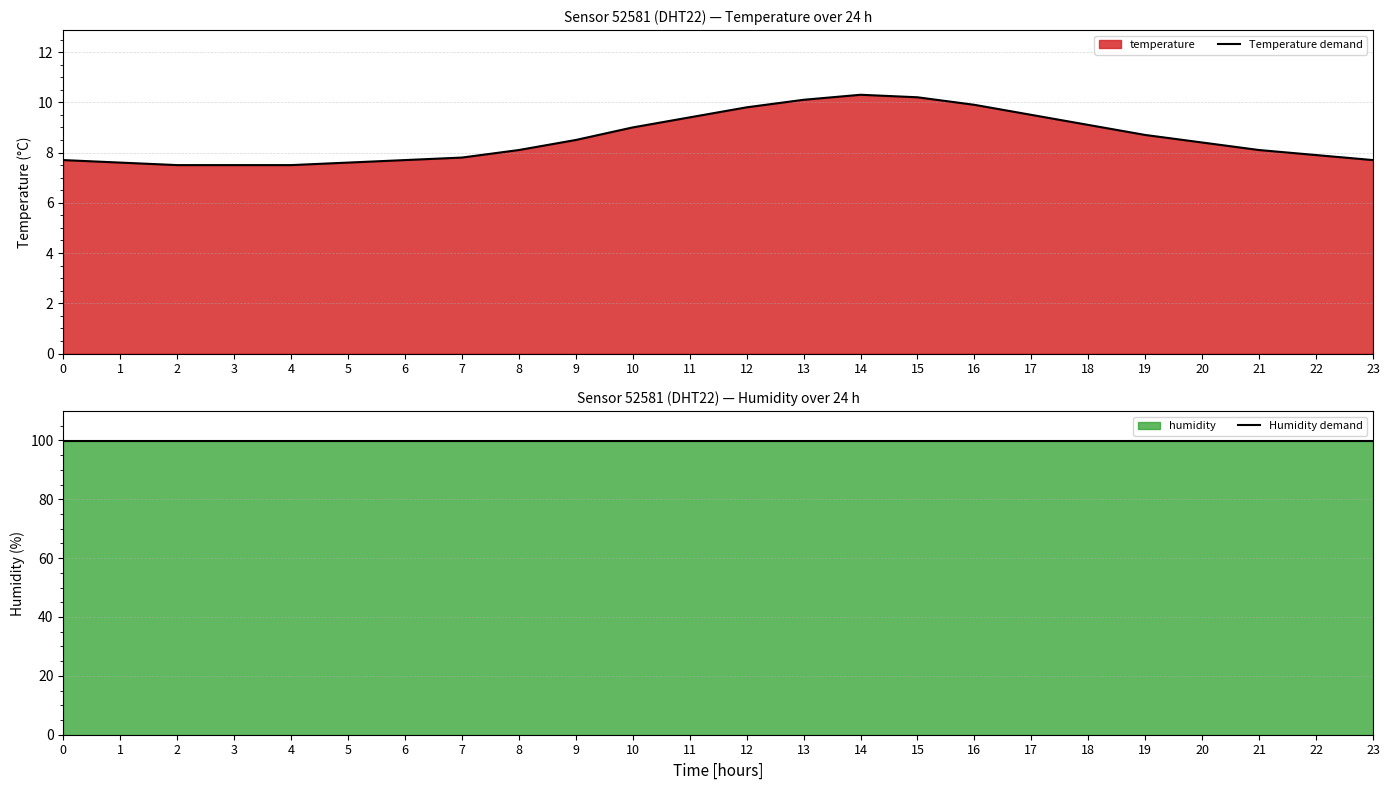

Which label corresponds to the smallest value in the chart?

2